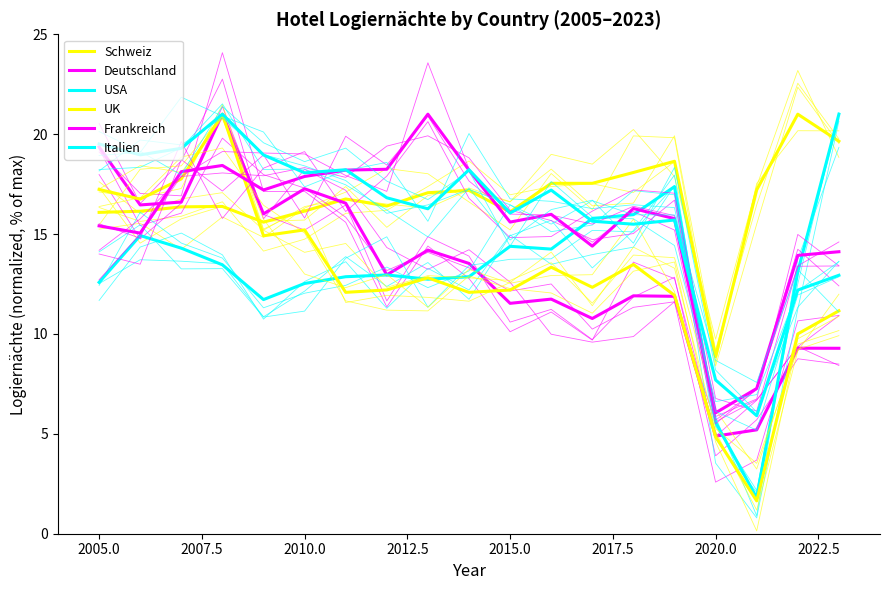

How many interior local peaks does the Schweiz series have?

5